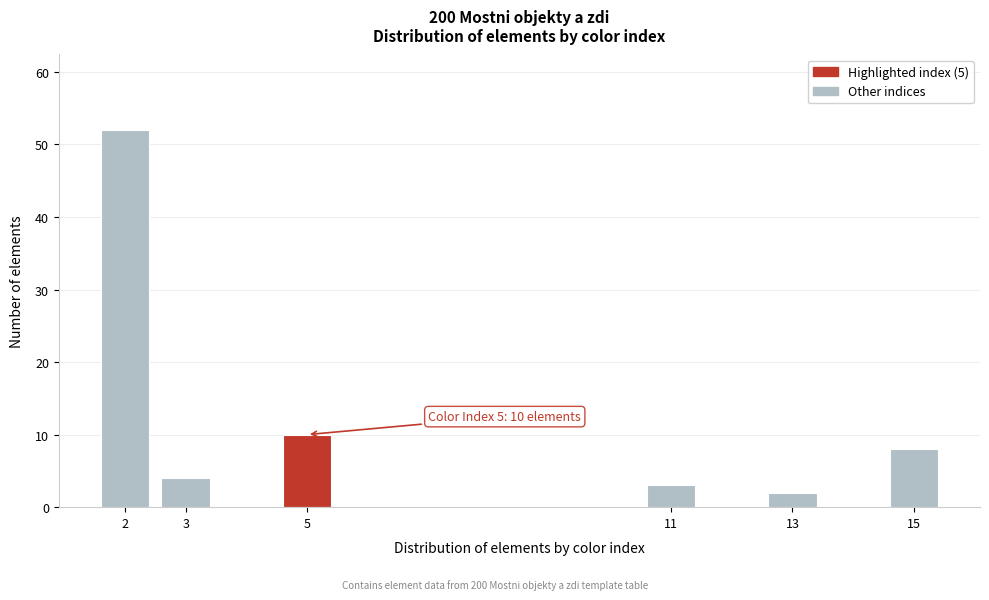

Reading right to left, extract all data points from this chart.

15=8	13=2	11=3	5=10	3=4	2=52